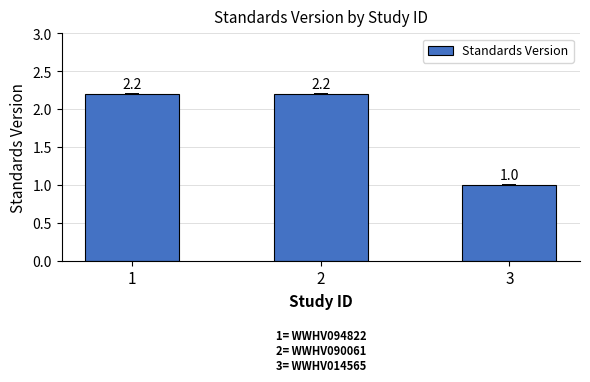

What is the difference between the maximum and minimum values?

1.2